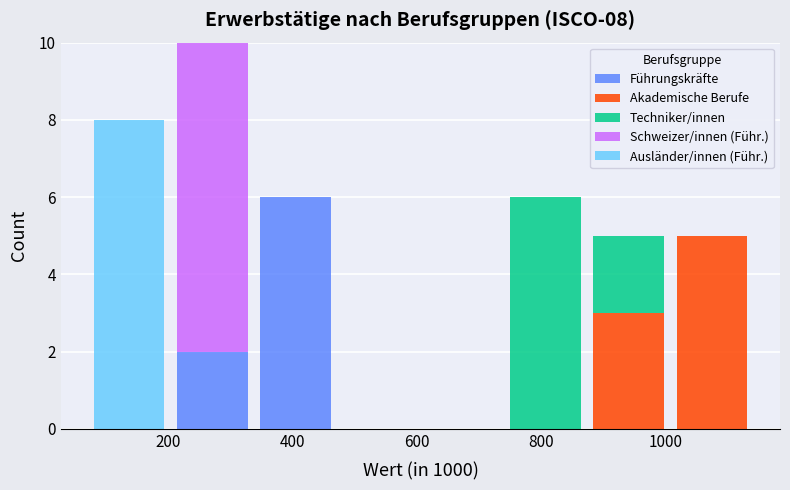

Which range on the x-axis has the tallest stacked bar (by total height)?

200 to 340